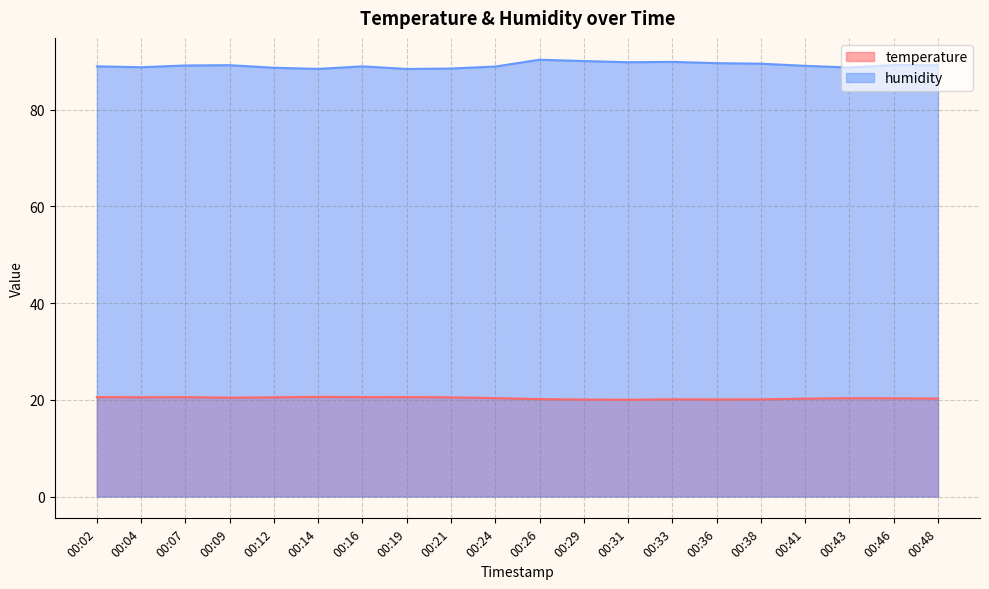

How many data points in humidity are less than 89?

9